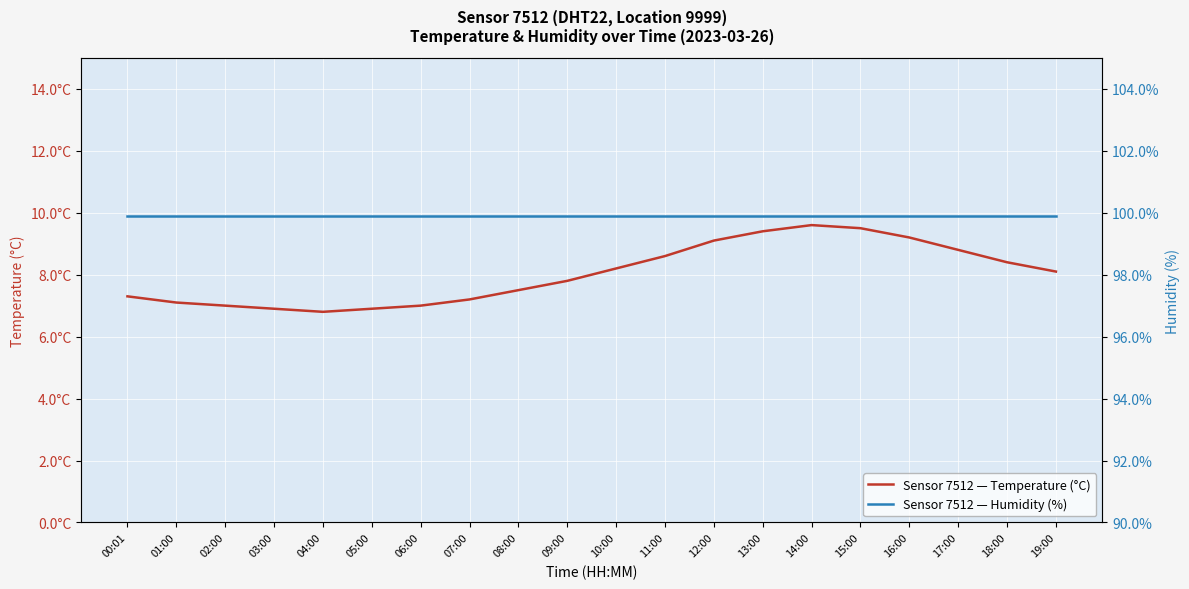

What is the total value across all series at 17:00?

108.7